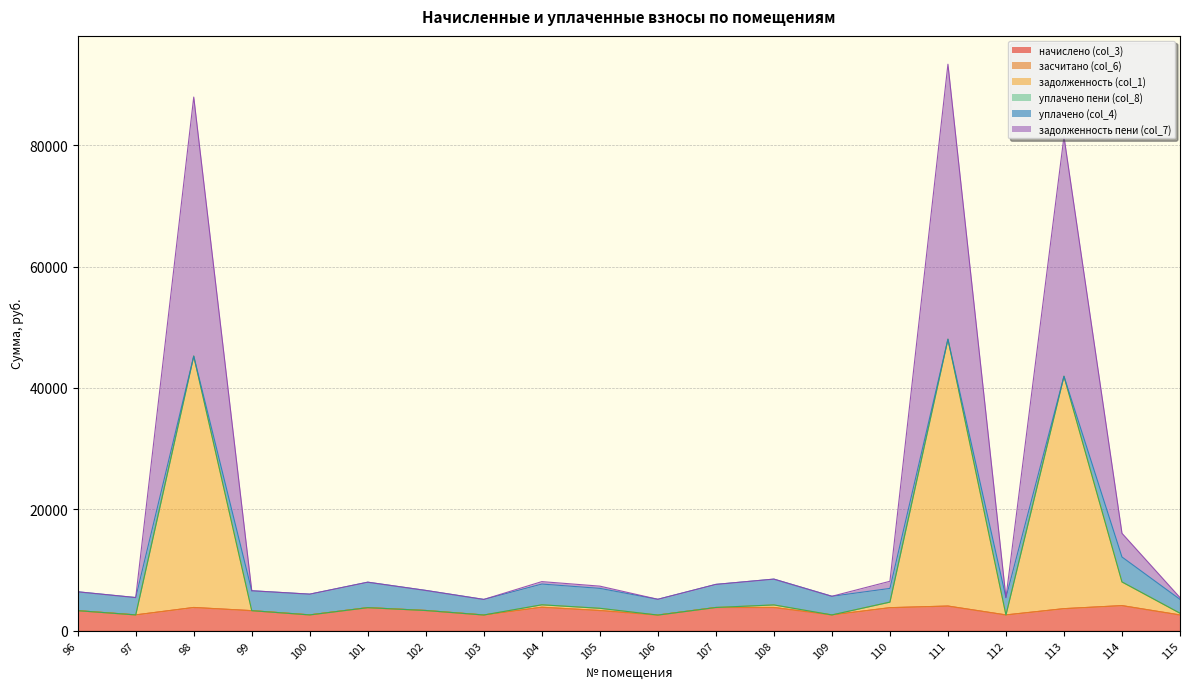

Does the chart display data point markers on the line(s)?

No